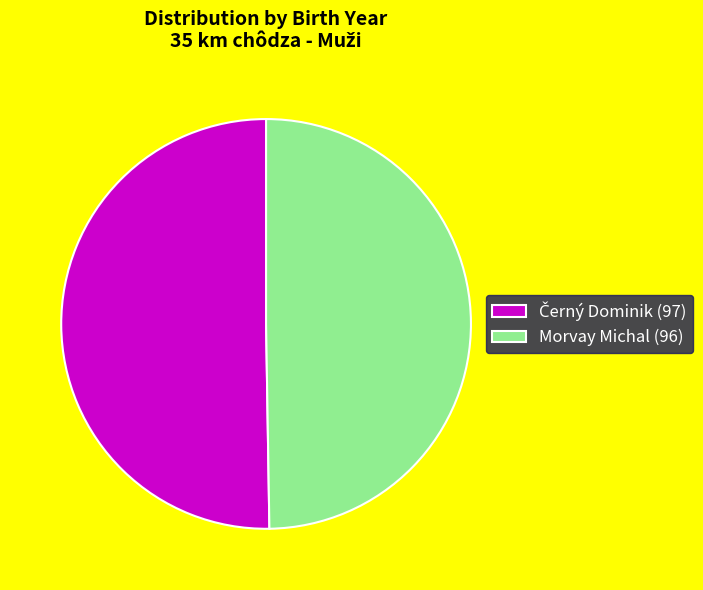

How many slices are in this pie chart?

2